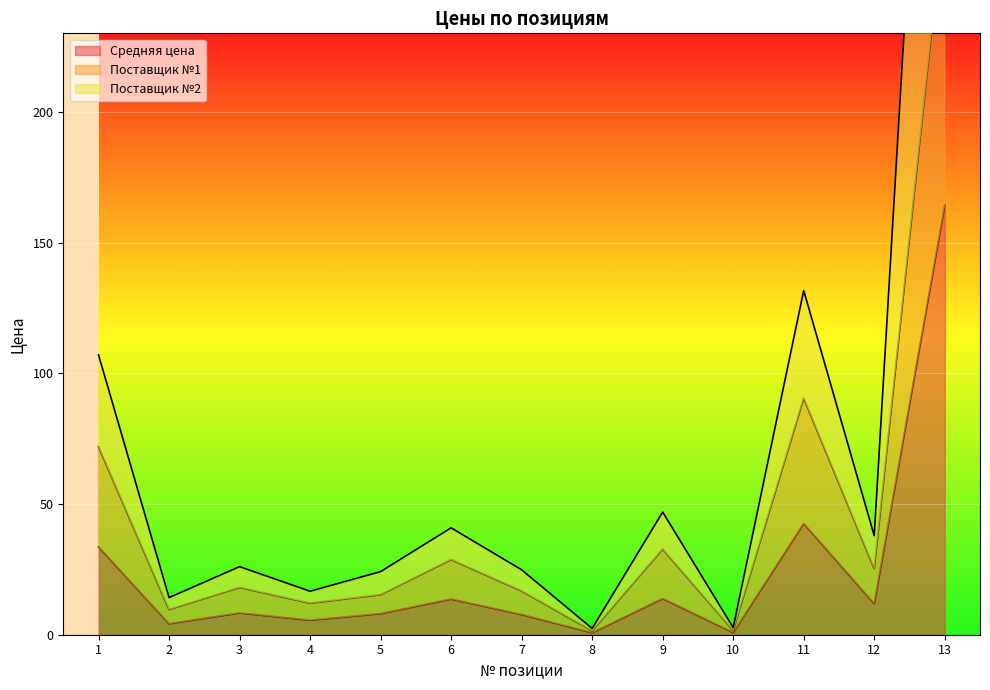

Is it true that Поставщик №2 equals 37.9 at 12?

True